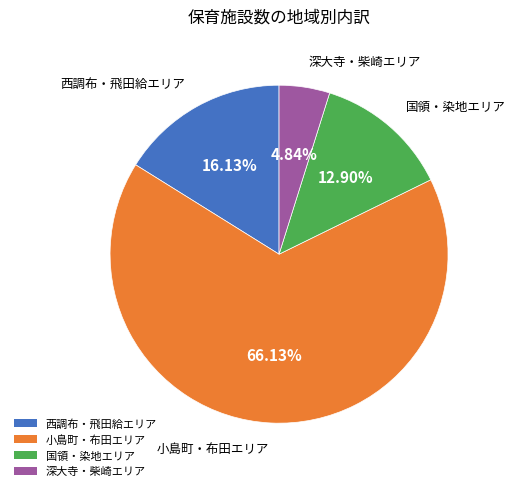

Rank the categories by value from lowest to highest.

深大寺・柴崎エリア, 国領・染地エリア, 西調布・飛田給エリア, 小島町・布田エリア